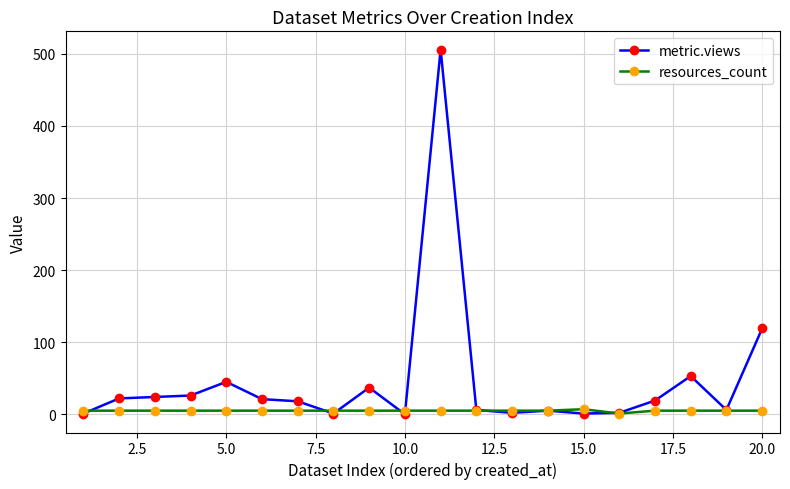

List the series in order of their overall mean, highest first.

metric.views, resources_count